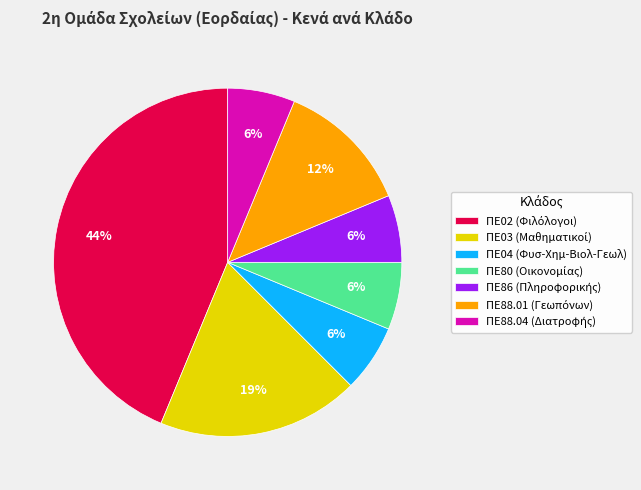

Is ΠΕ04 (Φυσ-Χημ-Βιολ-Γεωλ) the majority of the pie?

No